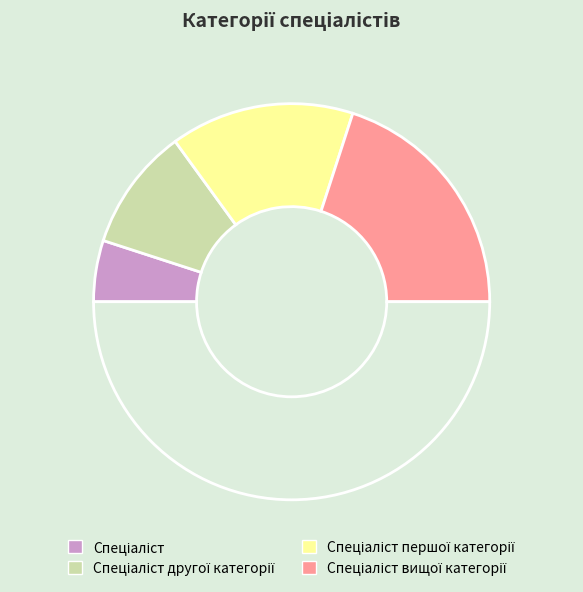

Count the number of slices in the pie.

5